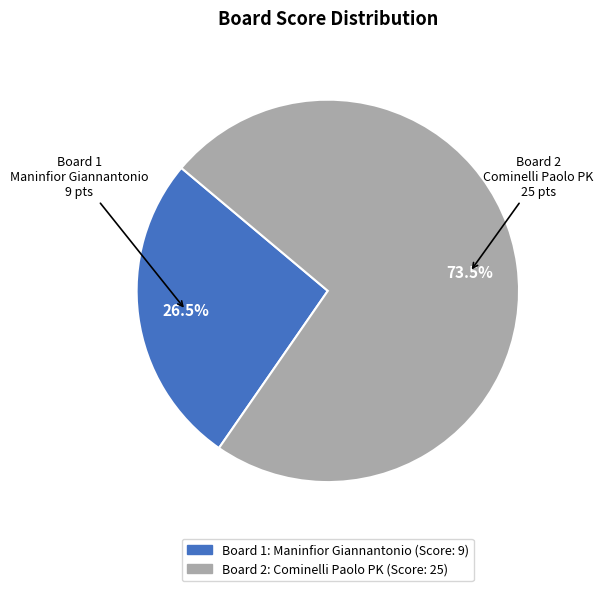

Does any single category account for the majority?

Yes